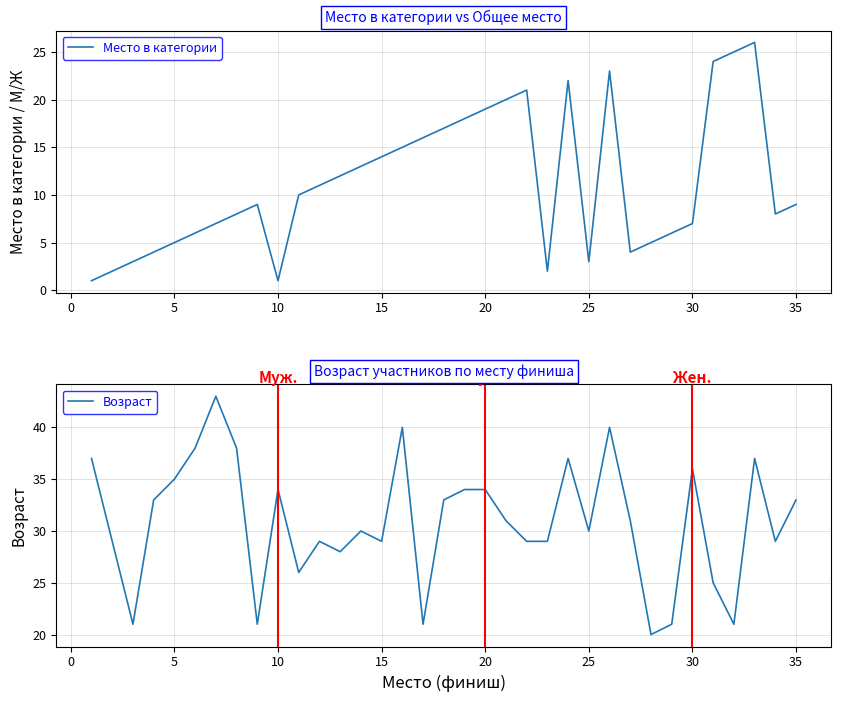

What is the maximum value shown in the chart?

43